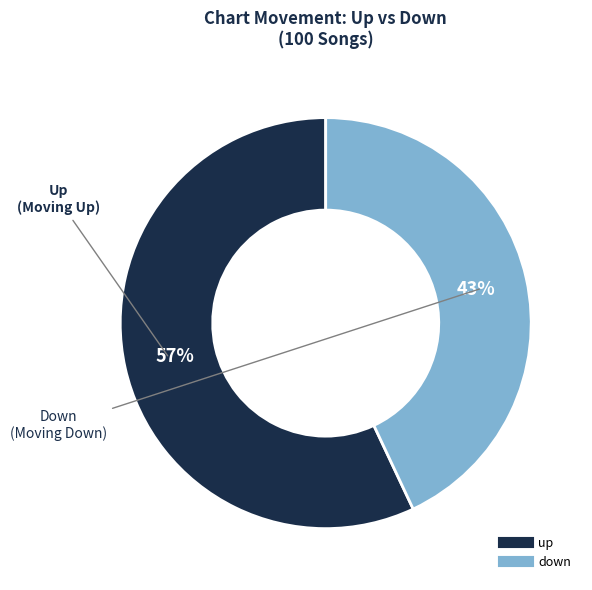

What is the ratio of the value at down to the value at up?

0.8